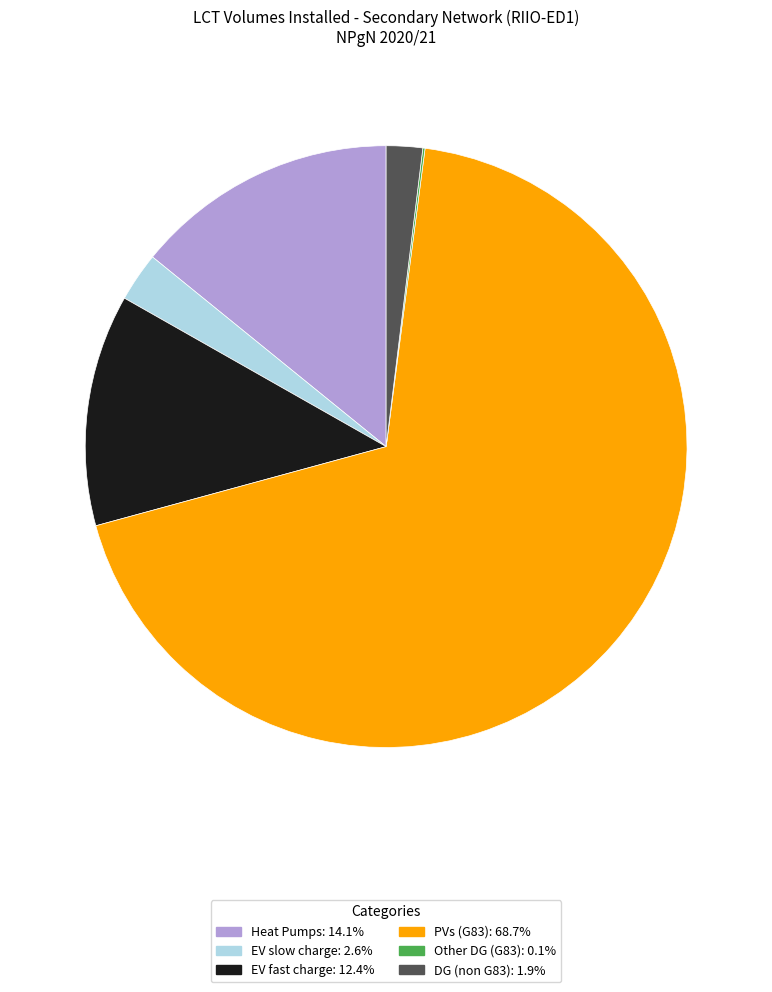

Combined, do EV fast charge and Heat Pumps account for over 50%?

No